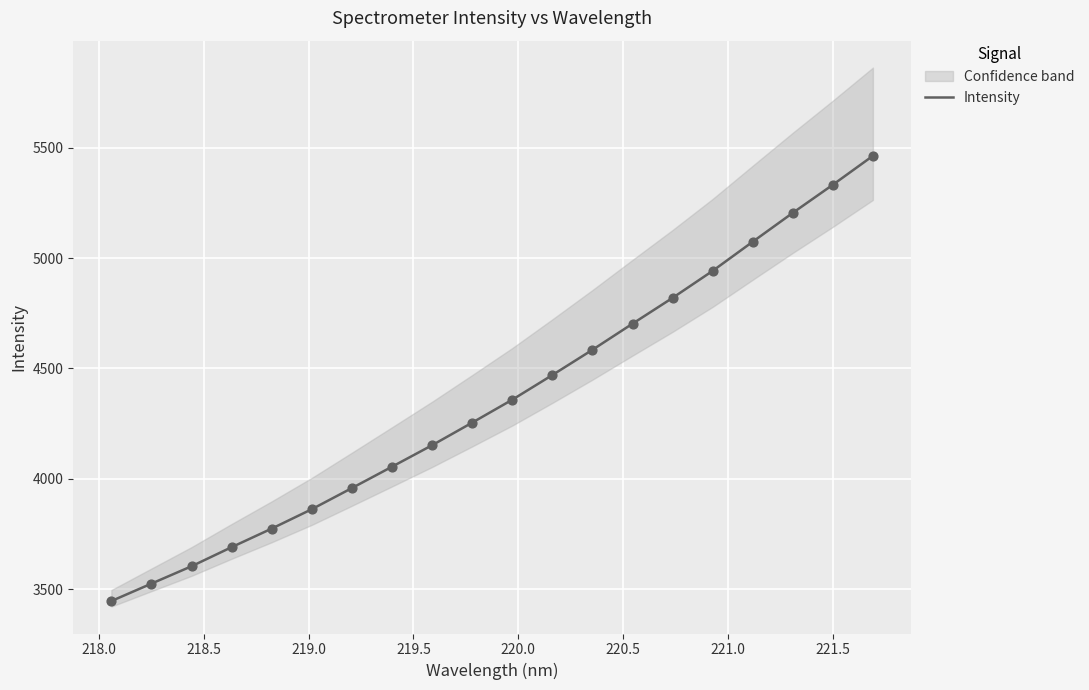

What is the lowest value of the Intensity series?

3445.6